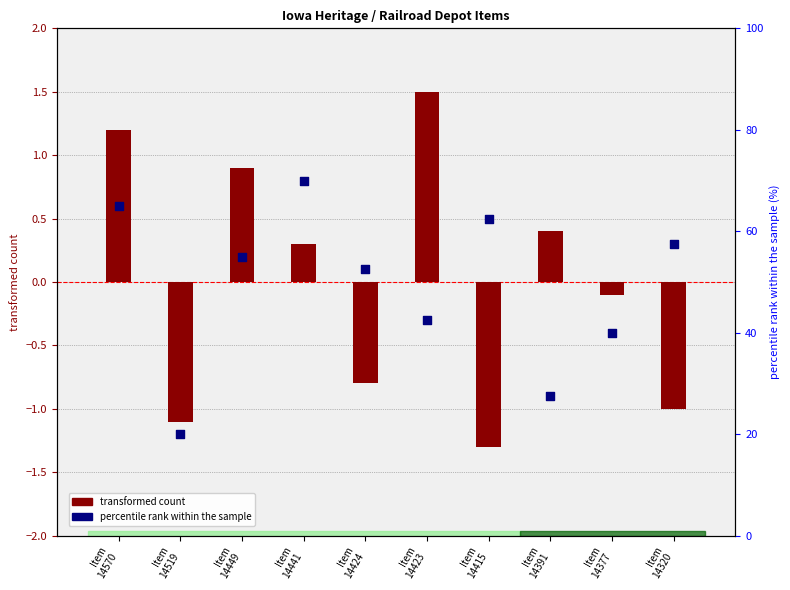

Which series reaches the maximum Y coordinate?

percentile rank within the sample